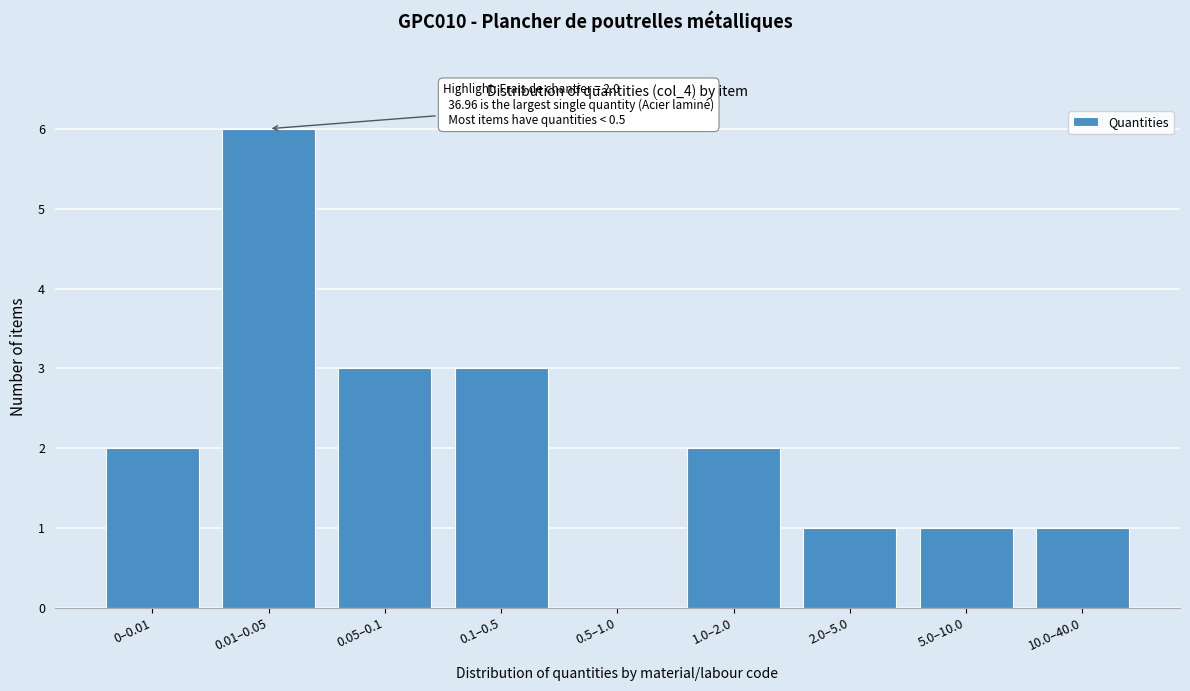

Reading left to right, transcribe all the data shown in this chart.

0–0.01=2	0.01–0.05=6	0.05–0.1=3	0.1–0.5=3	0.5–1.0=0	1.0–2.0=2	2.0–5.0=1	5.0–10.0=1	10.0–40.0=1